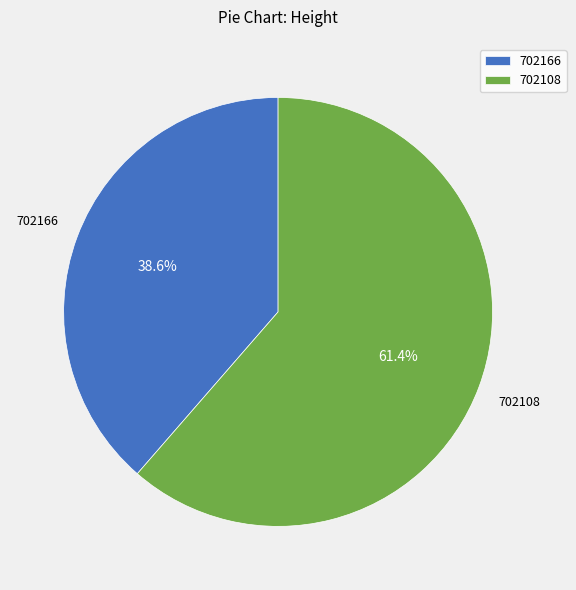

Which slice is the smallest?

702166